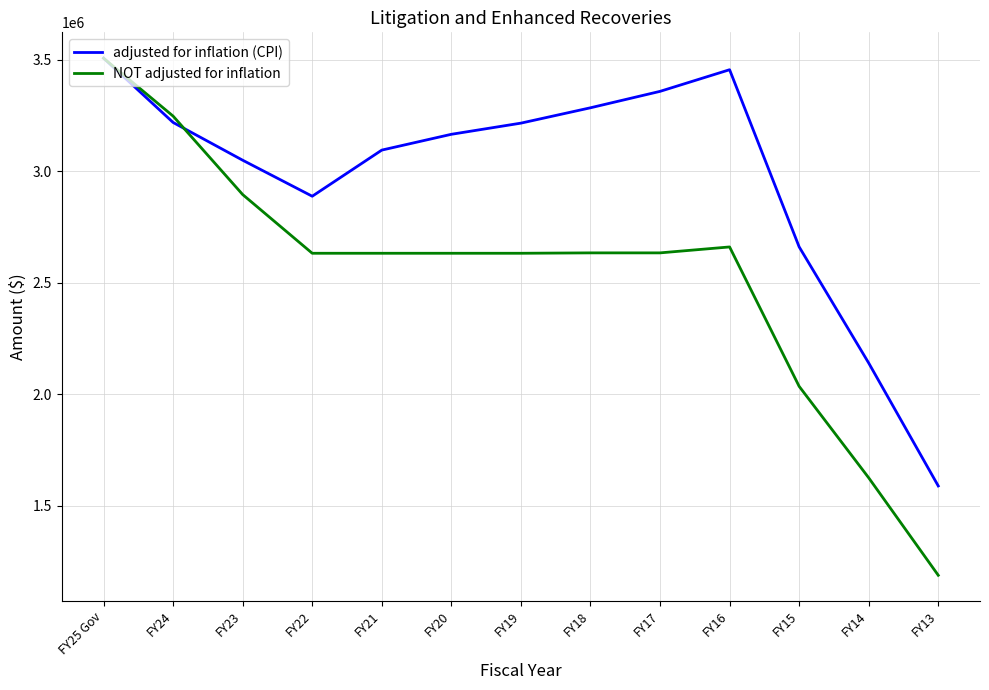

Rank the series at FY22 from lowest to highest value.

NOT adjusted for inflation, adjusted for inflation (CPI)